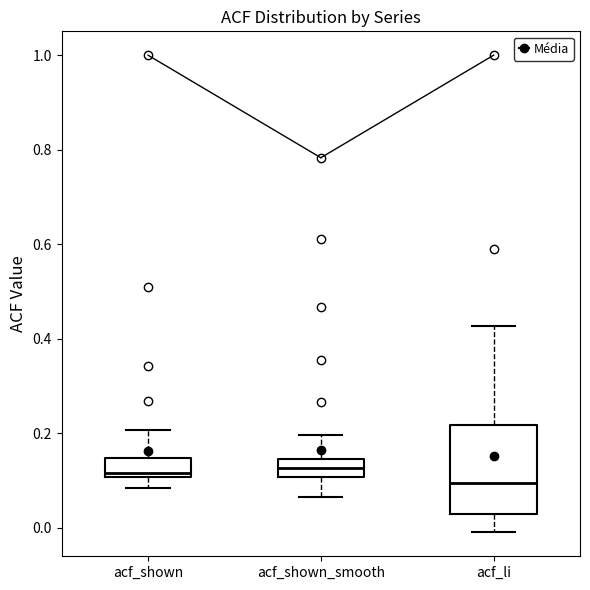

Comparing the boxes themselves (not the whiskers), which one is the tallest?

acf_li